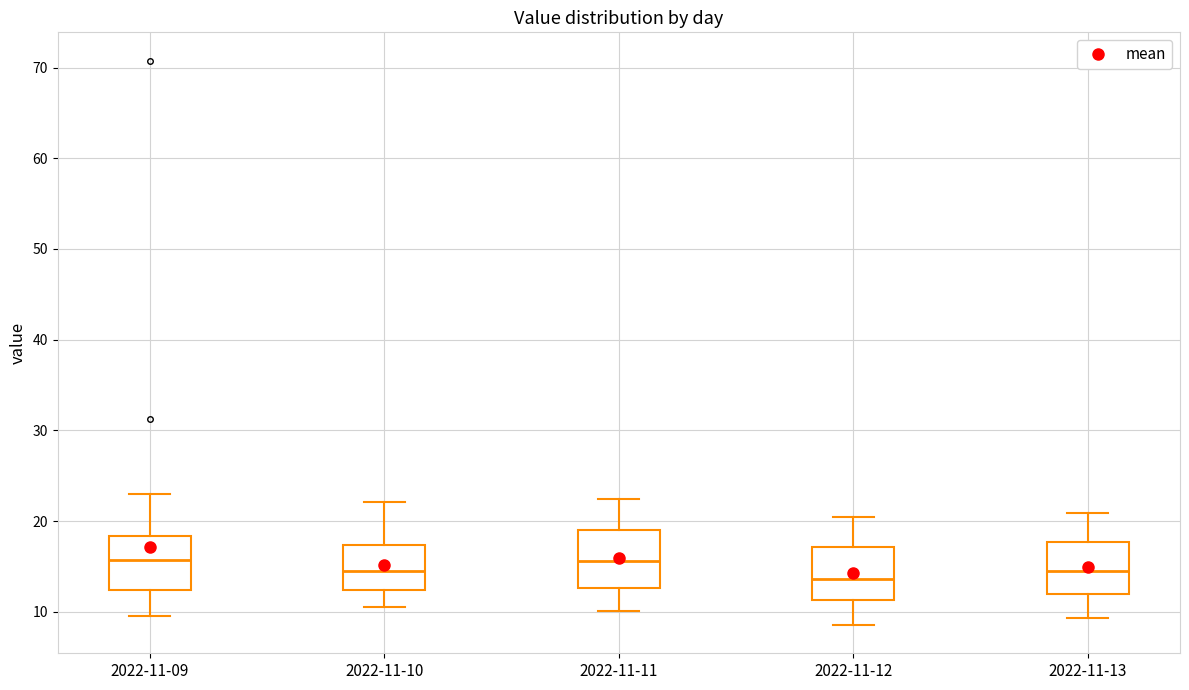

Where does the upper whisker of the box for 2022-11-10 end on the y-axis? The values are not printed on the chart, so give them approximately, as read against the axis.

22